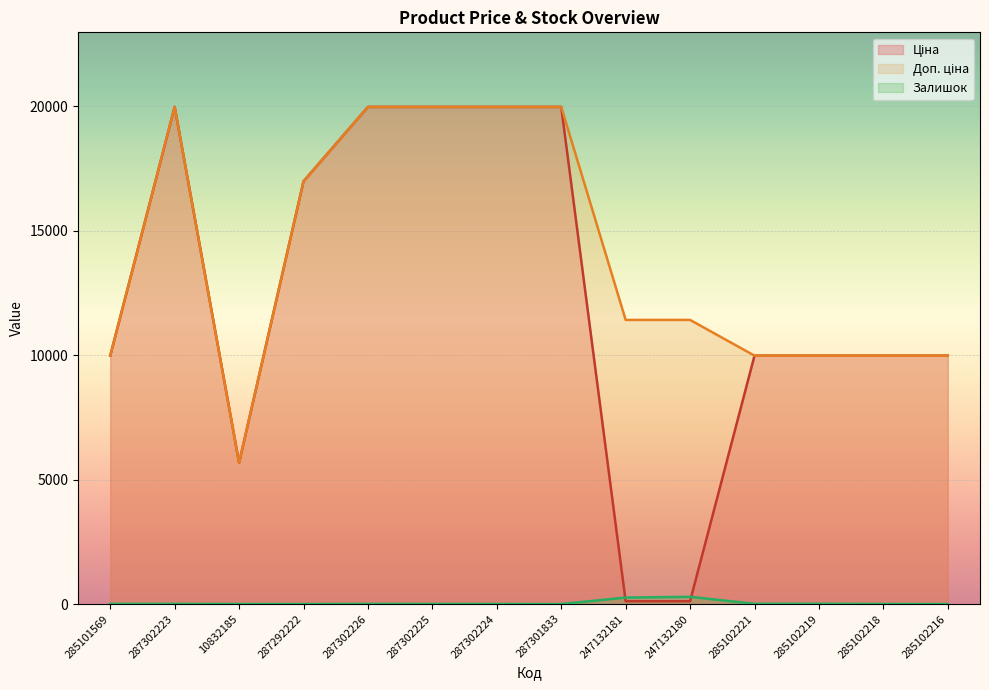

Rank the categories by Залишок value from highest to lowest.

247132180, 247132181, 285102221, 285102219, 285101569, 287302223, 287302226, 287302225, 287302224, 285102218, 10832185, 287292222, 287301833, 285102216